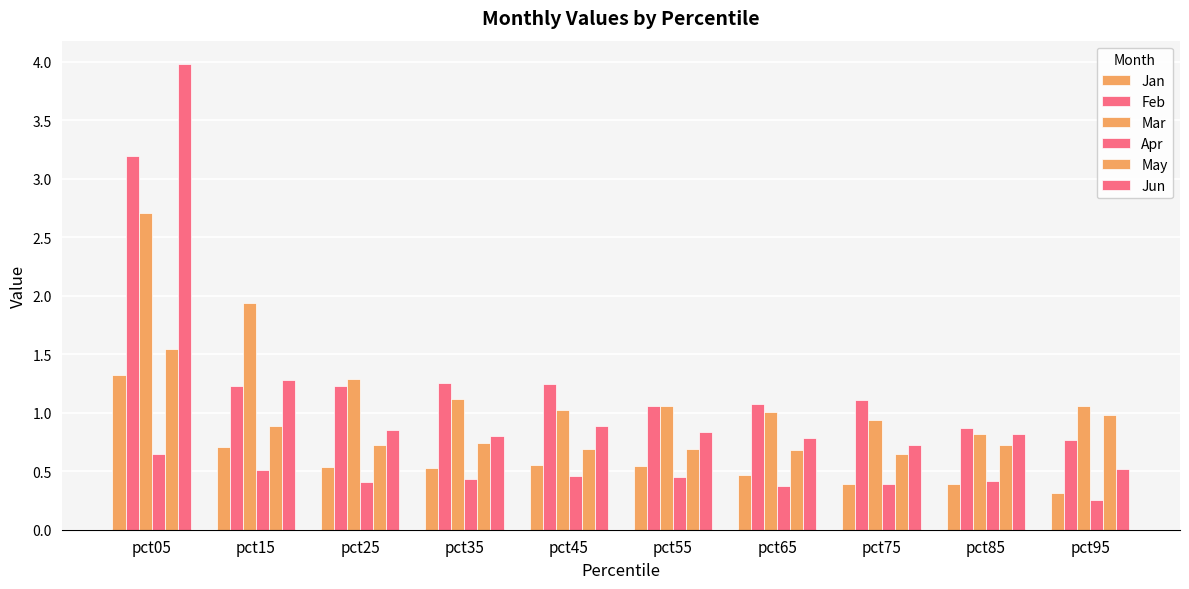

Reading left to right, list all the values displayed in this chart.

Jan: pct05=1.3	pct15=0.7	pct25=0.5	pct35=0.5	pct45=0.6	pct55=0.5	pct65=0.5	pct75=0.4	pct85=0.4	pct95=0.3
Feb: pct05=3.2	pct15=1.2	pct25=1.2	pct35=1.3	pct45=1.2	pct55=1.1	pct65=1.1	pct75=1.1	pct85=0.9	pct95=0.8
Mar: pct05=2.7	pct15=1.9	pct25=1.3	pct35=1.1	pct45=1.0	pct55=1.1	pct65=1.0	pct75=0.9	pct85=0.8	pct95=1.1
Apr: pct05=0.6	pct15=0.5	pct25=0.4	pct35=0.4	pct45=0.5	pct55=0.4	pct65=0.4	pct75=0.4	pct85=0.4	pct95=0.3
May: pct05=1.5	pct15=0.9	pct25=0.7	pct35=0.7	pct45=0.7	pct55=0.7	pct65=0.7	pct75=0.7	pct85=0.7	pct95=1.0
Jun: pct05=4.0	pct15=1.3	pct25=0.9	pct35=0.8	pct45=0.9	pct55=0.8	pct65=0.8	pct75=0.7	pct85=0.8	pct95=0.5